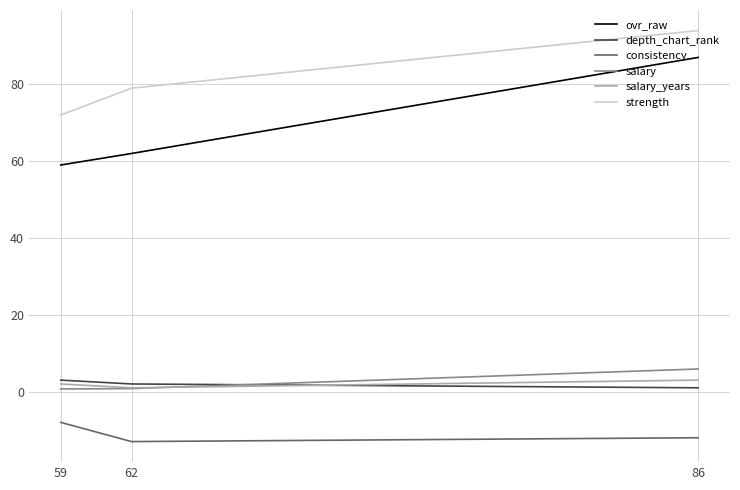

Which series has the largest total across all categories?

strength